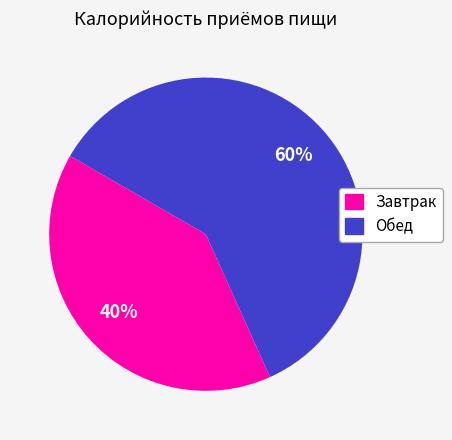

Which slice is the largest?

Обед